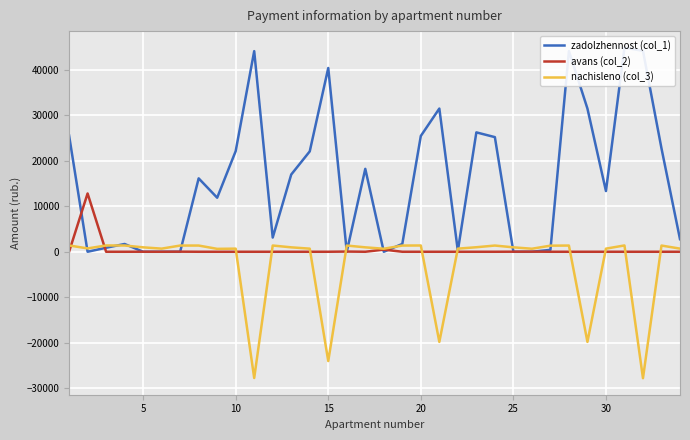

What is the average value of the nachisleno (col_3) series?

-2602.4